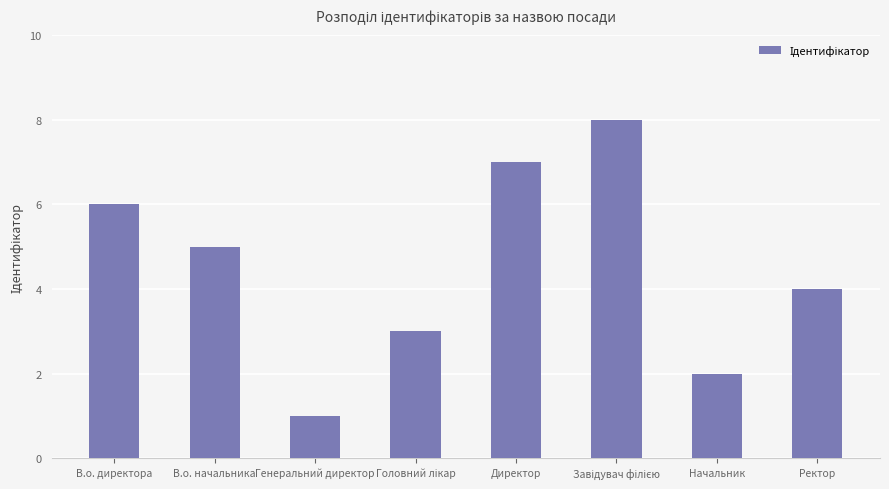

Reading left to right, what are all the values shown in this chart?

6	5	1	3	7	8	2	4